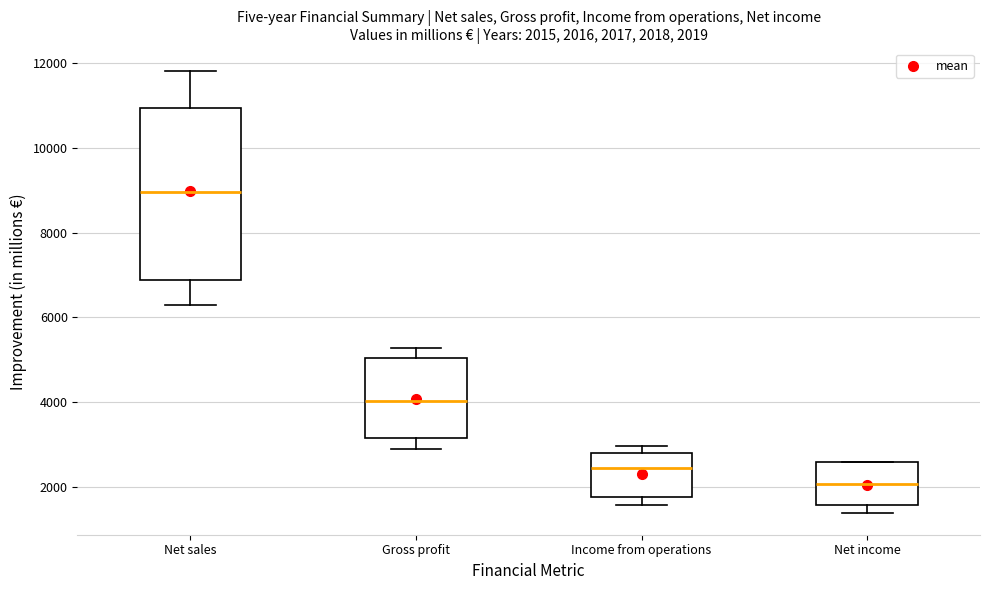

Comparing the boxes themselves (not the whiskers), which one is the tallest?

Net sales